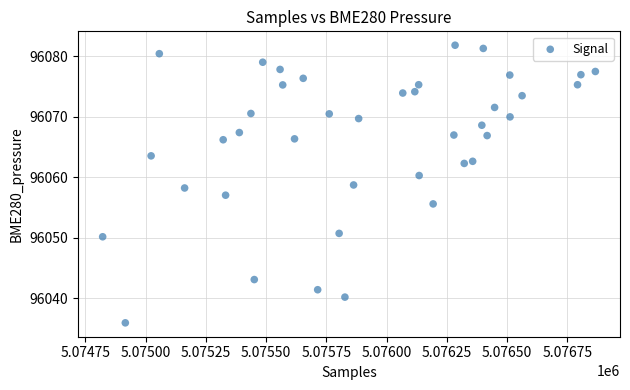

What is the range of X values (max minus min)?

2044.0